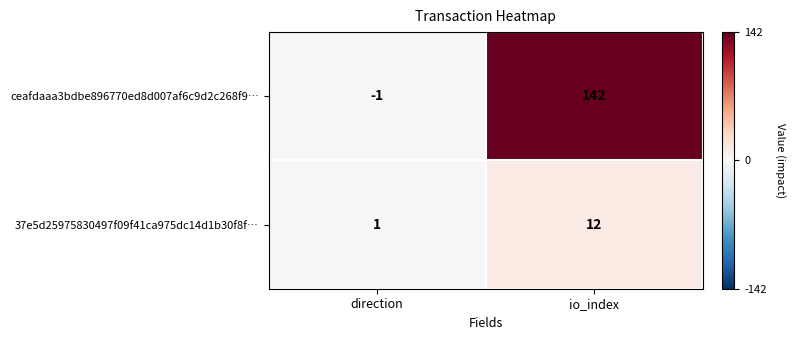

Rank the series by their maximum value, from lowest to highest.

37e5d25975830497f09f41ca975dc14d1b30f8f…, ceafdaaa3bdbe896770ed8d007af6c9d2c268f9…